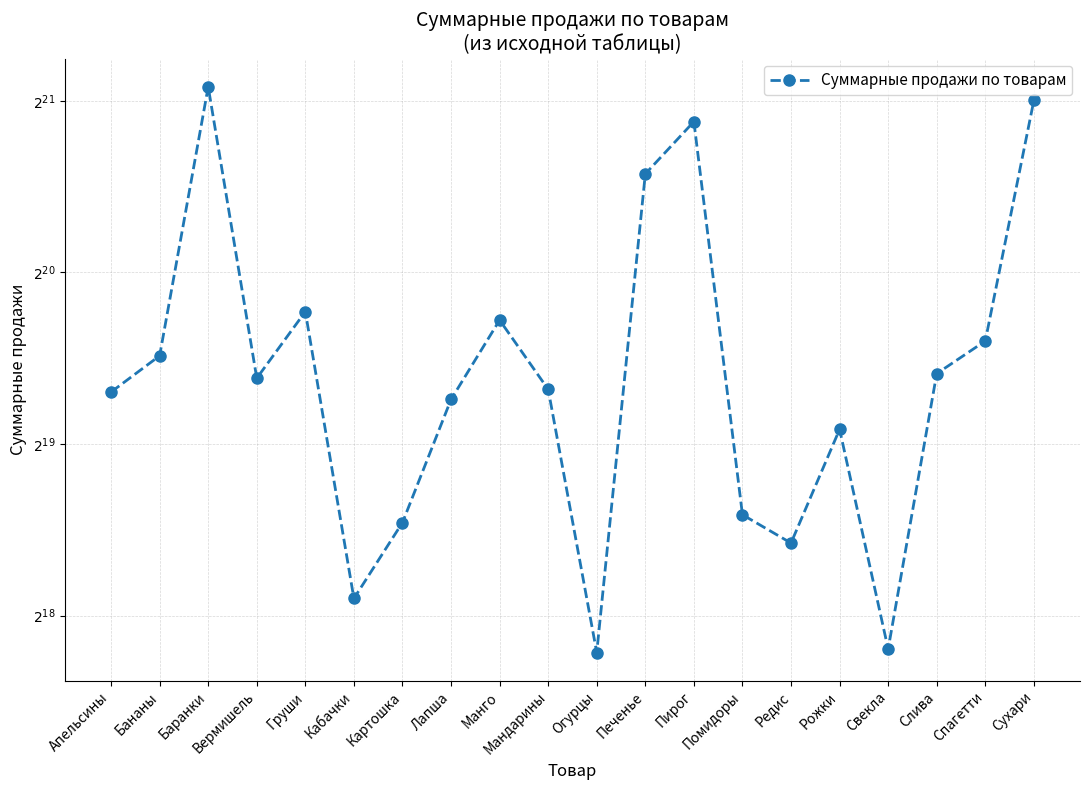

Where is the first local maximum?

Баранки